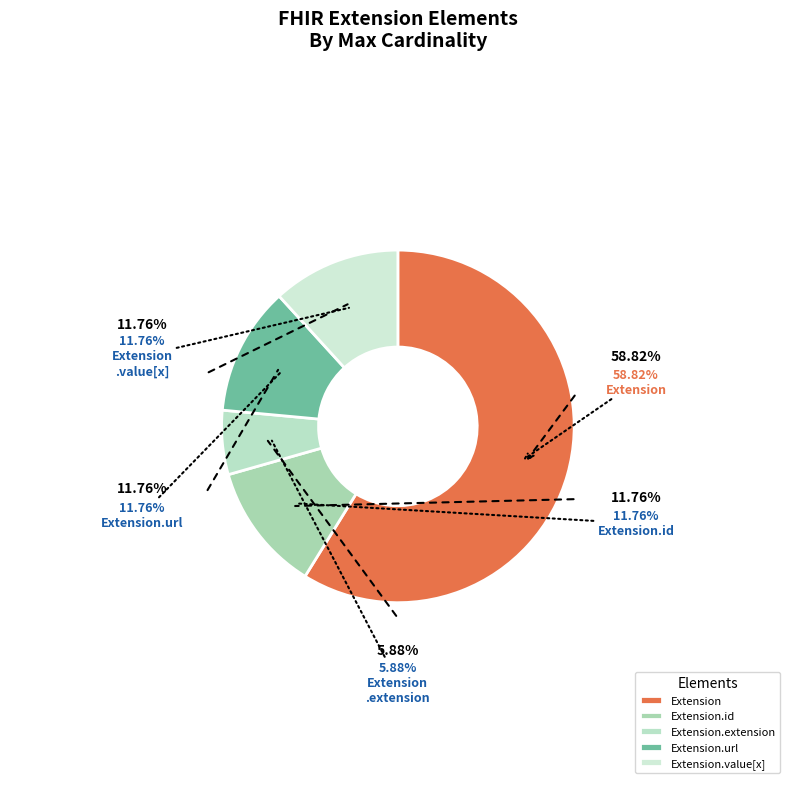

True or false: Extension.extension accounts for 7% of the total.

False